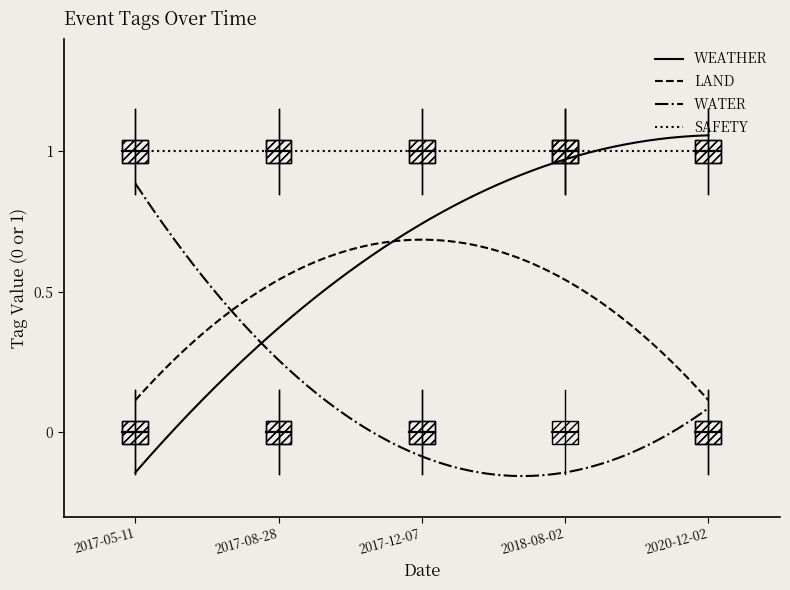

Does the chart display data point markers on the line(s)?

No